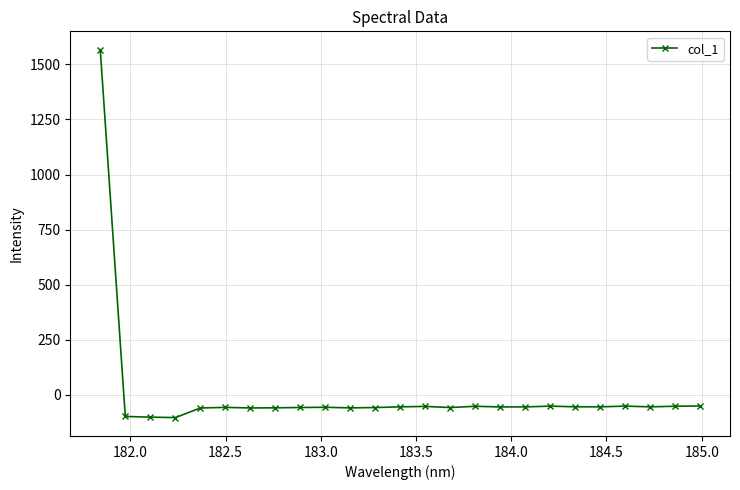

What is the sum of all values?

99.0